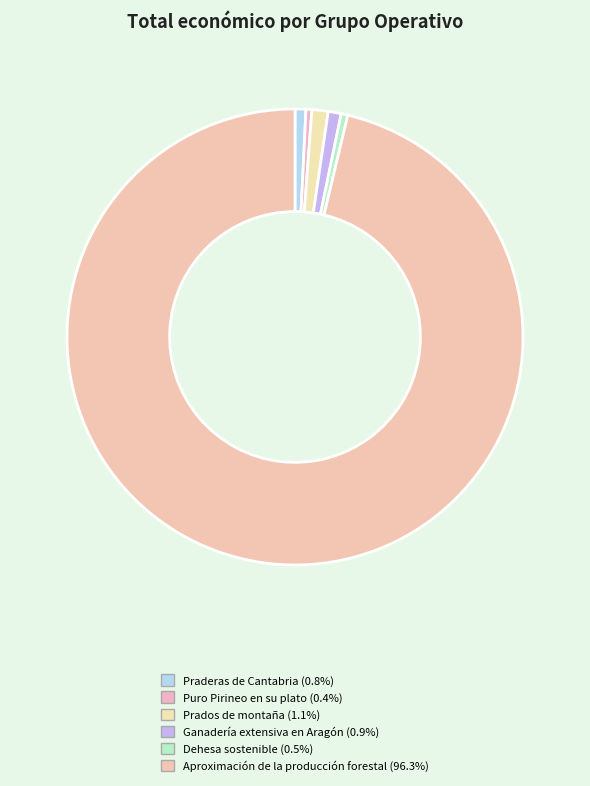

Count the number of slices in the pie.

6